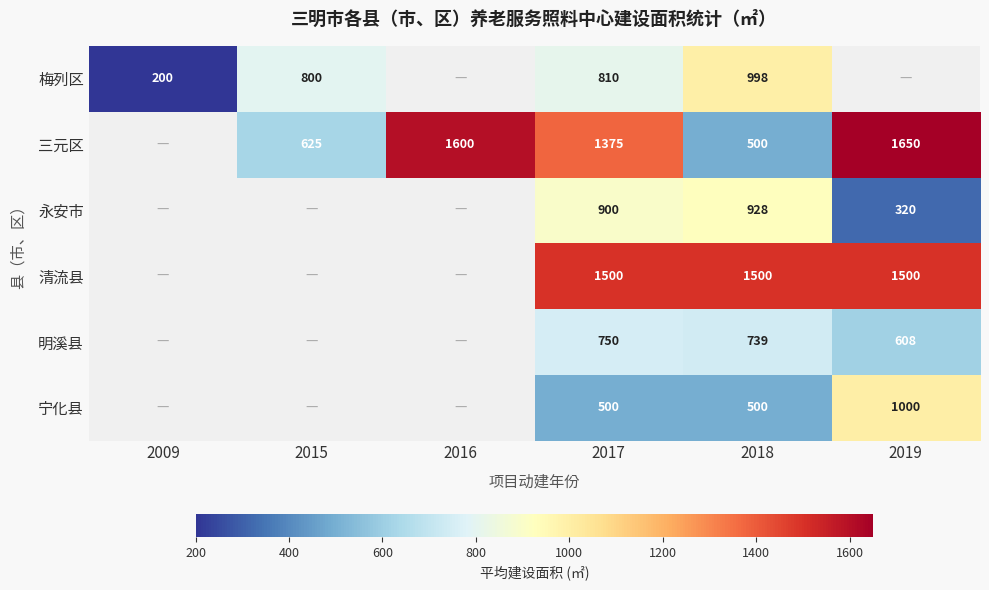

True or false: 梅列区 has a value of 678.8 at 2018.

False